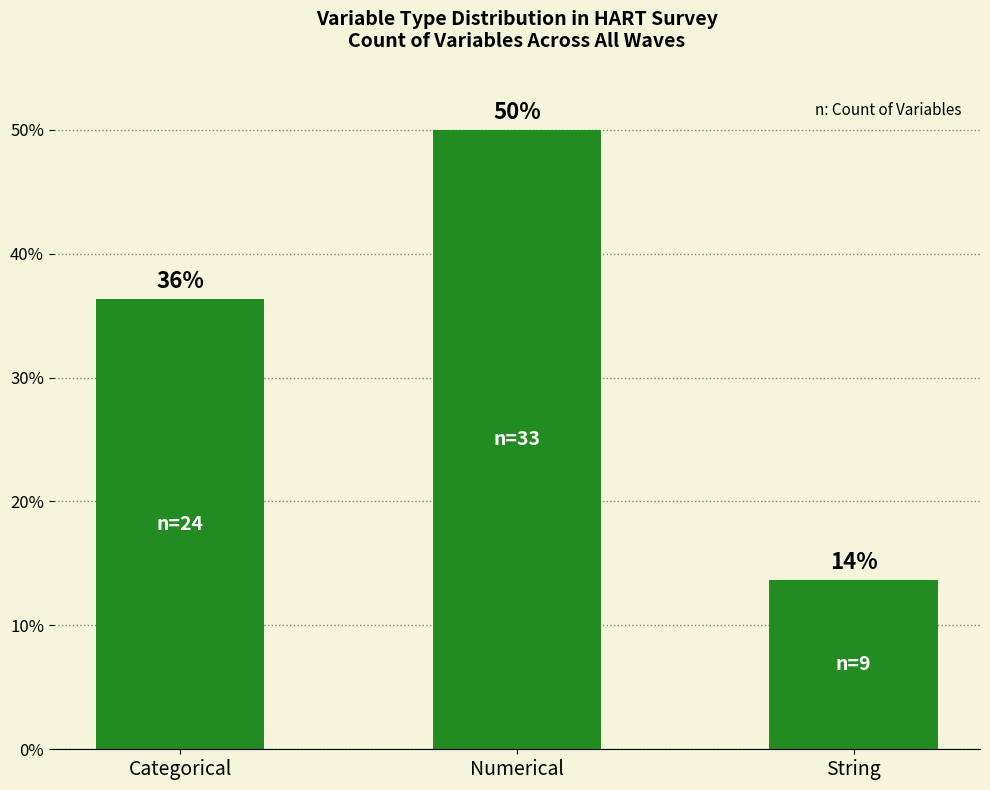

How many bars are there in total?

3